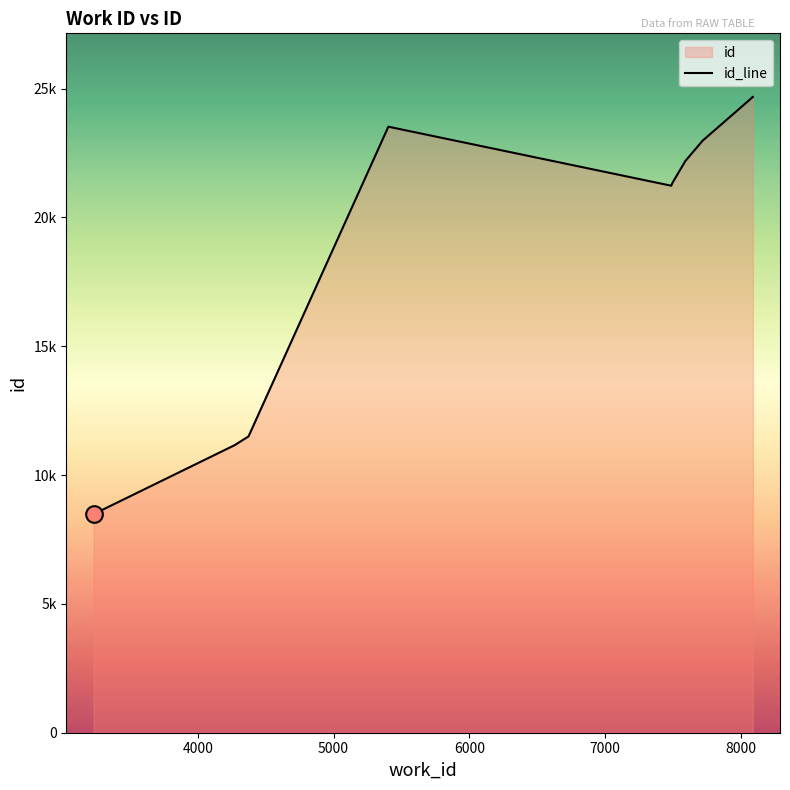

How many data points are above 22187?

4